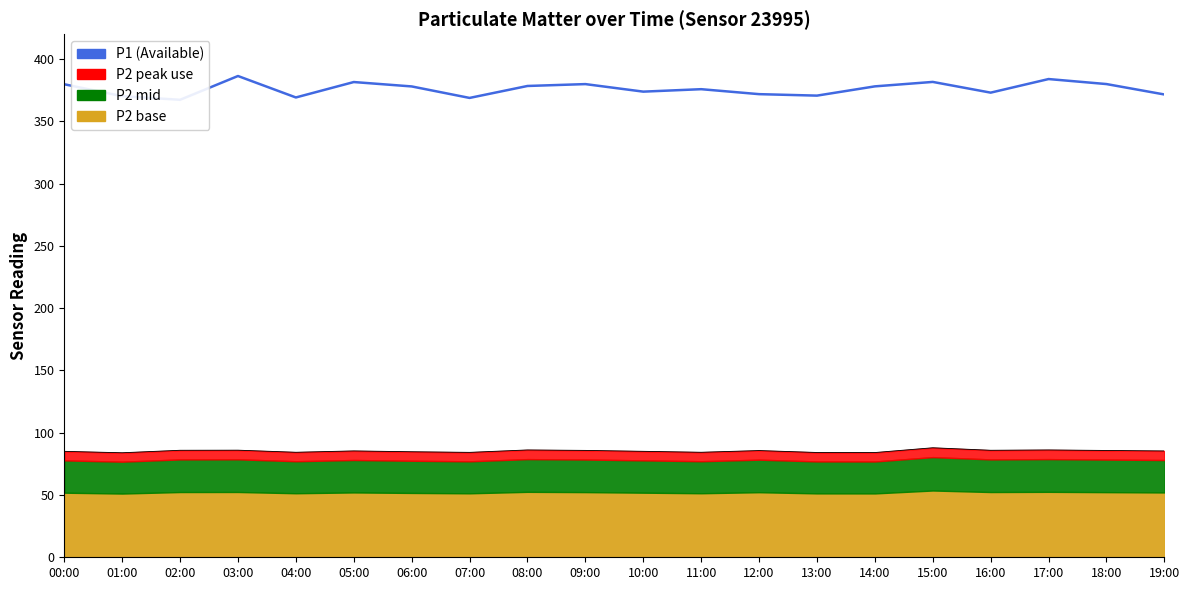

Does the chart have visible grid lines?

No